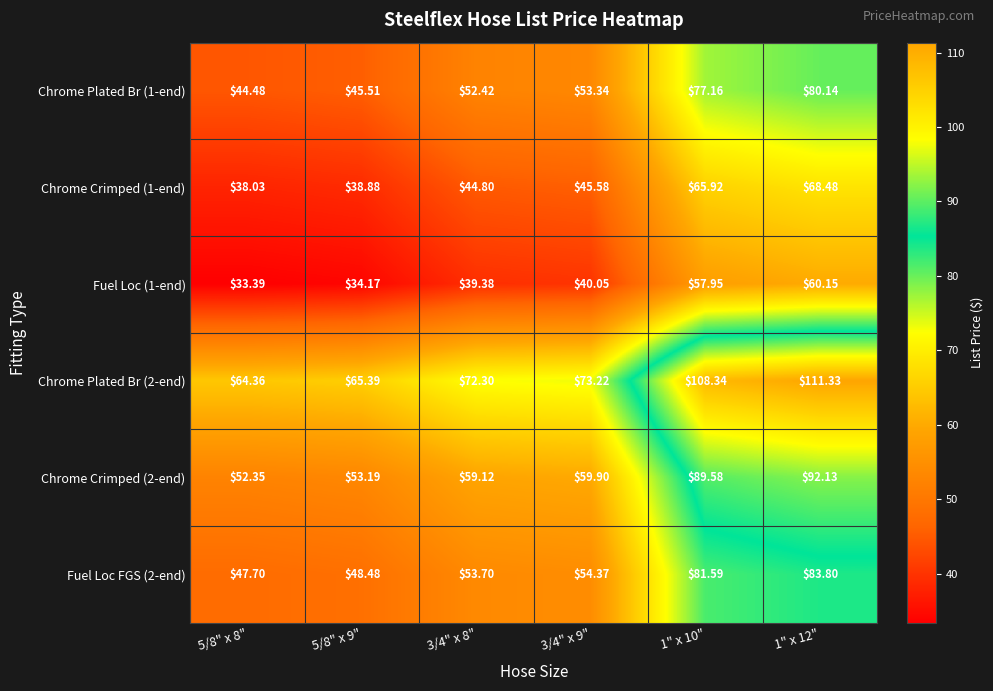

Is the value of Fuel Loc FGS (2-end) at 3/4" x 8" greater than the value of Chrome Plated Br (1-end) at 3/4" x 9"?

Yes